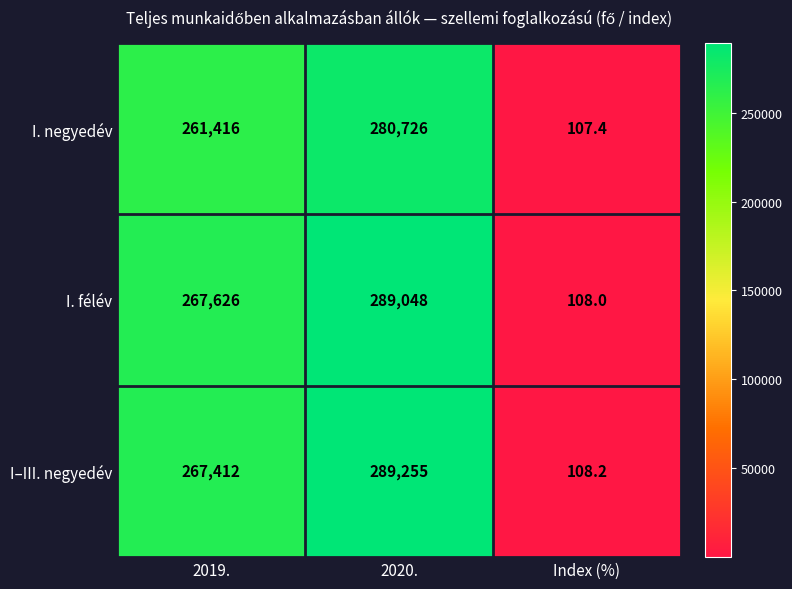

Reading left to right, extract all data points from this chart.

I. negyedév: 261416.0	280726.0	107.4
I. félév: 267626.0	289048.0	108.0
I–III. negyedév: 267412.0	289255.0	108.2